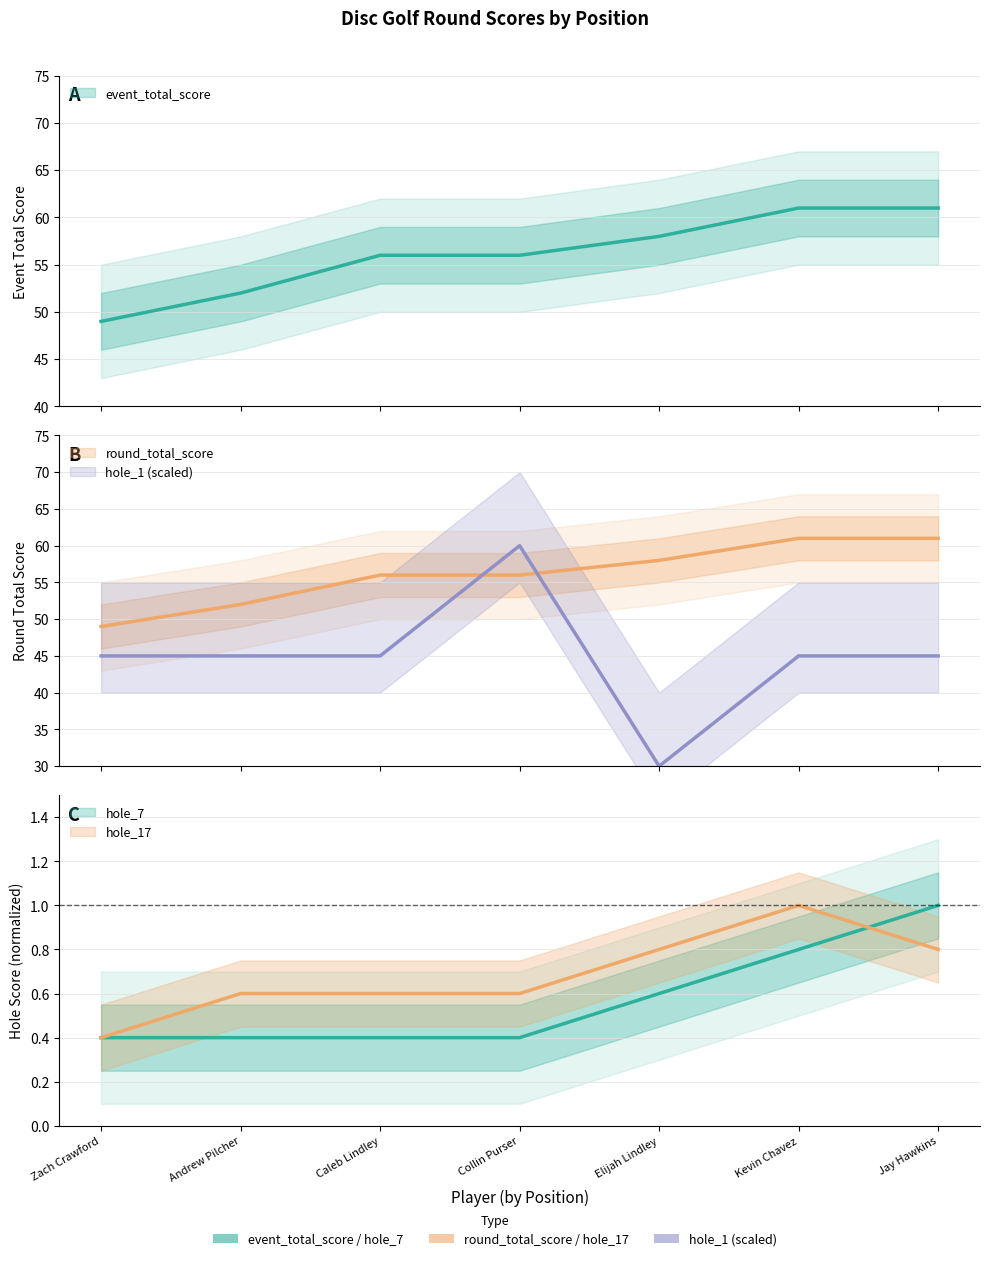

At which category is the sum across all series the highest?

Collin Purser